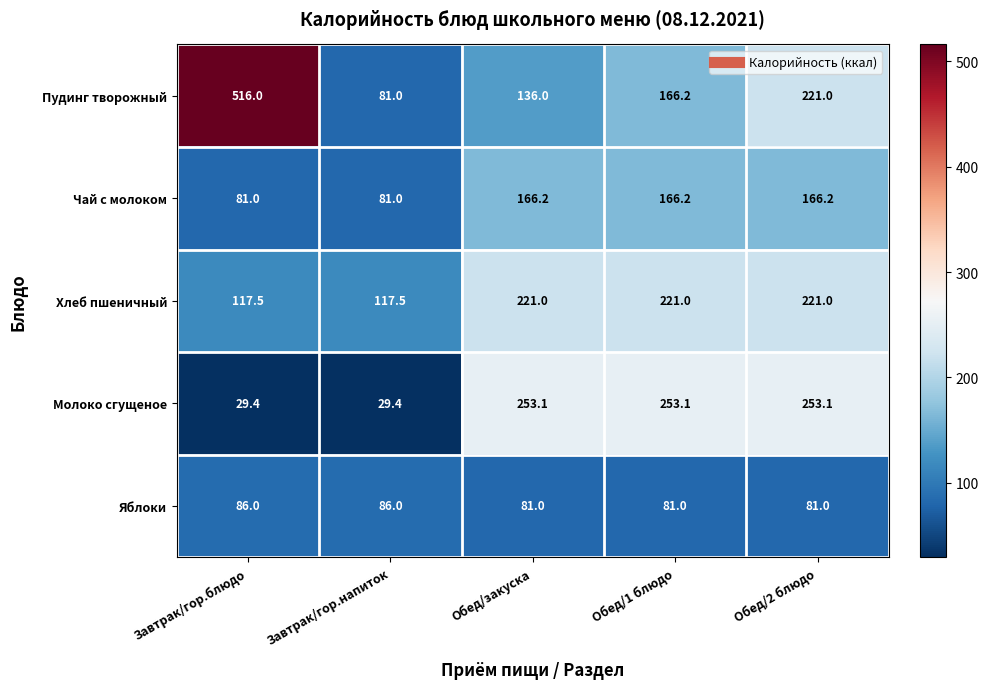

How many series are shown in this chart?

5